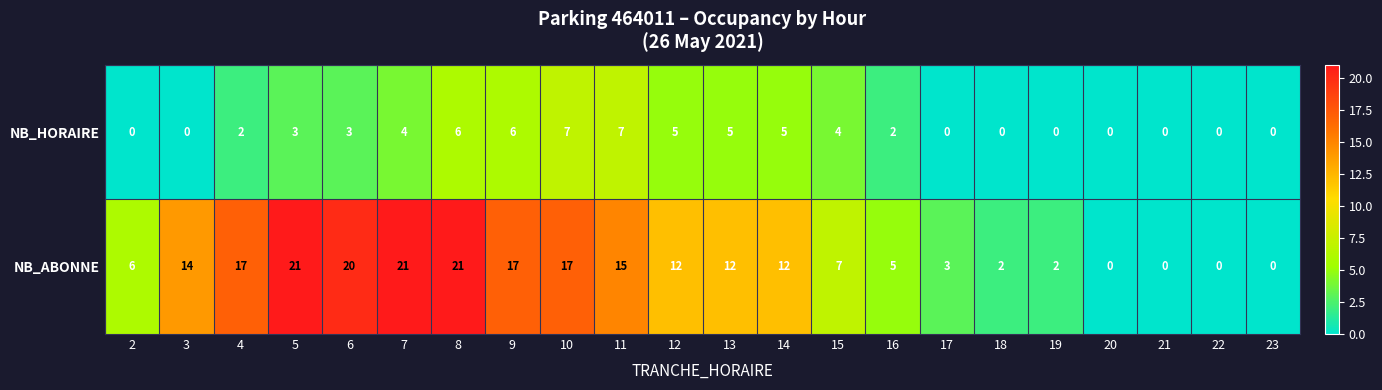

Rank the series by their average value, from highest to lowest.

NB_ABONNE, NB_HORAIRE